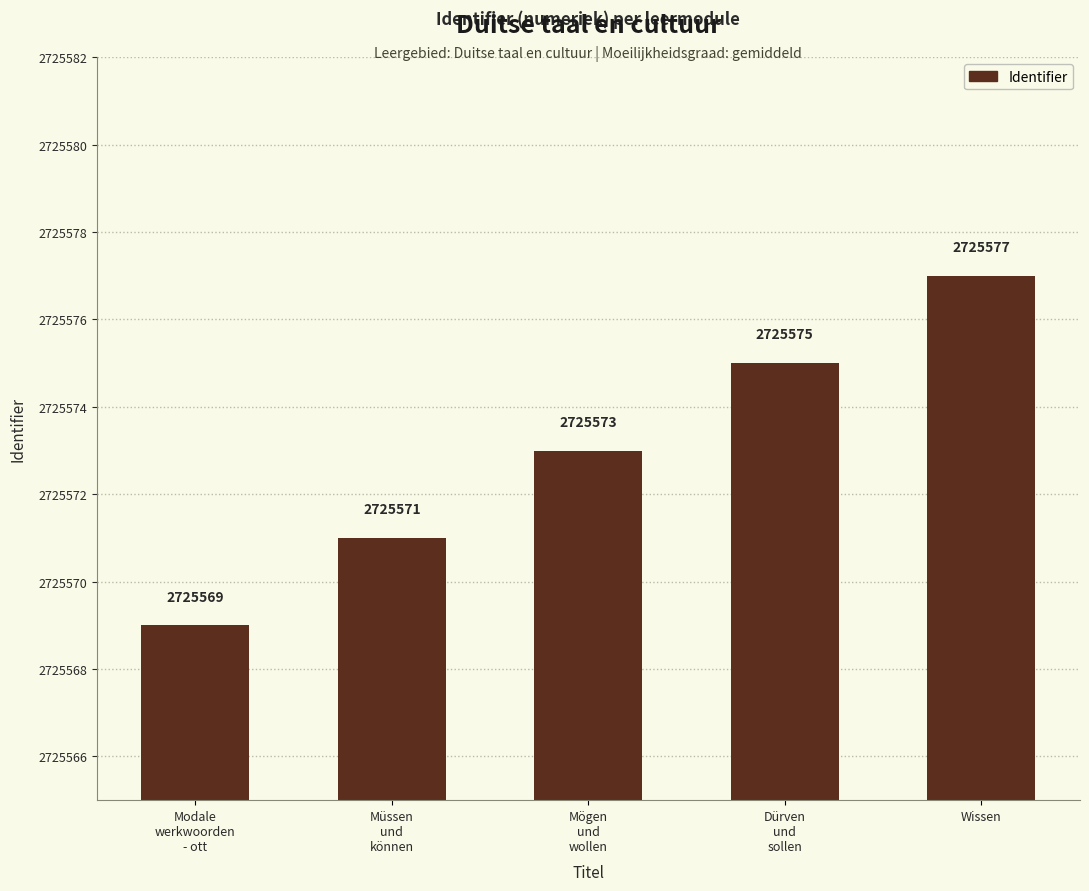

What is the average value?

2725573